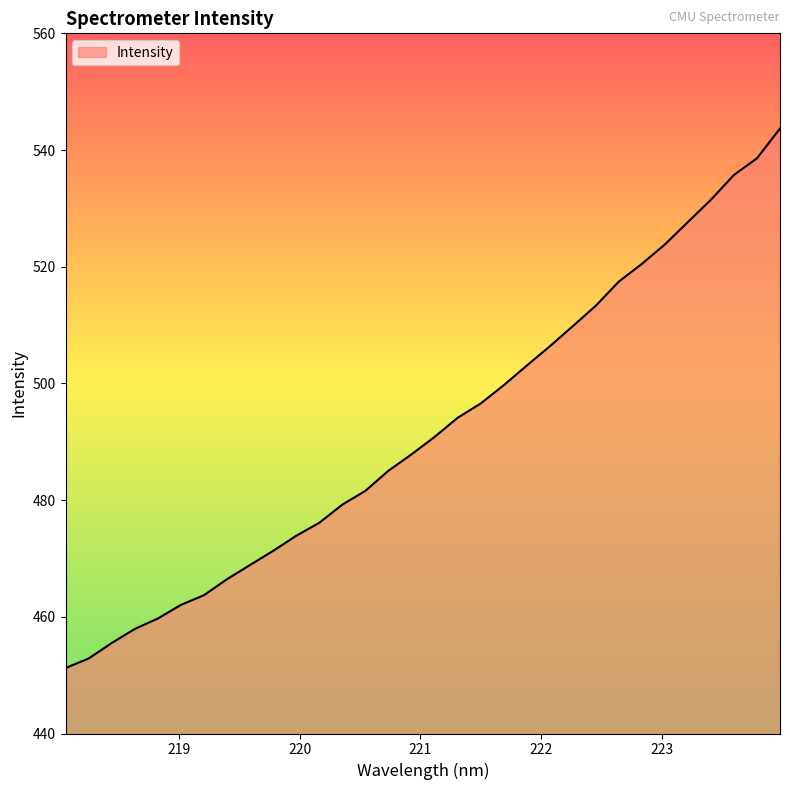

What is the smallest value displayed?

451.2